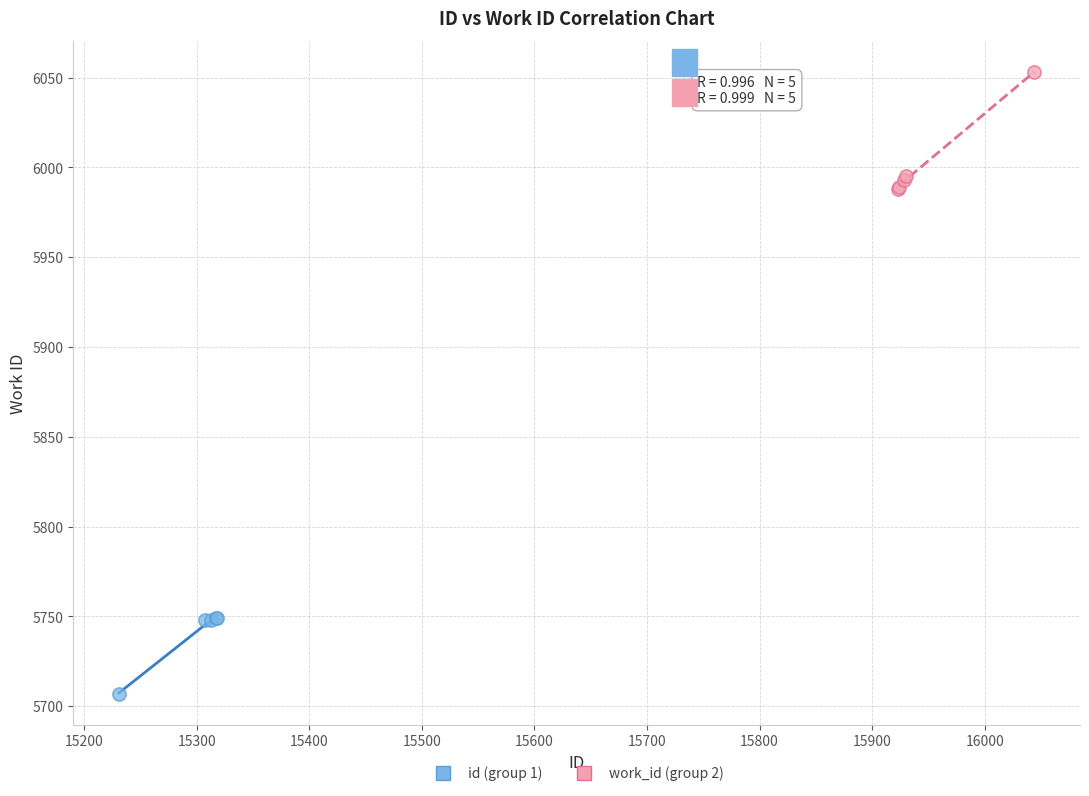

Which series reaches the minimum Y coordinate?

id (group 1)